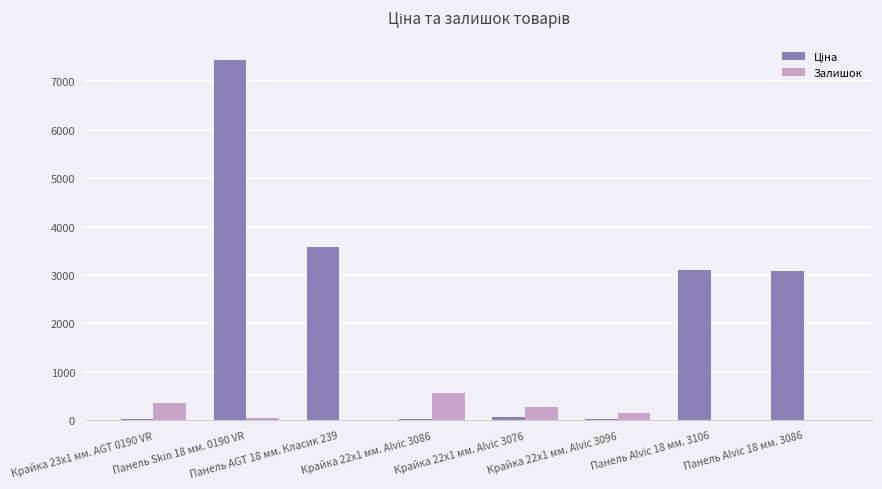

What is the sum of all Залишок values?

1418.0